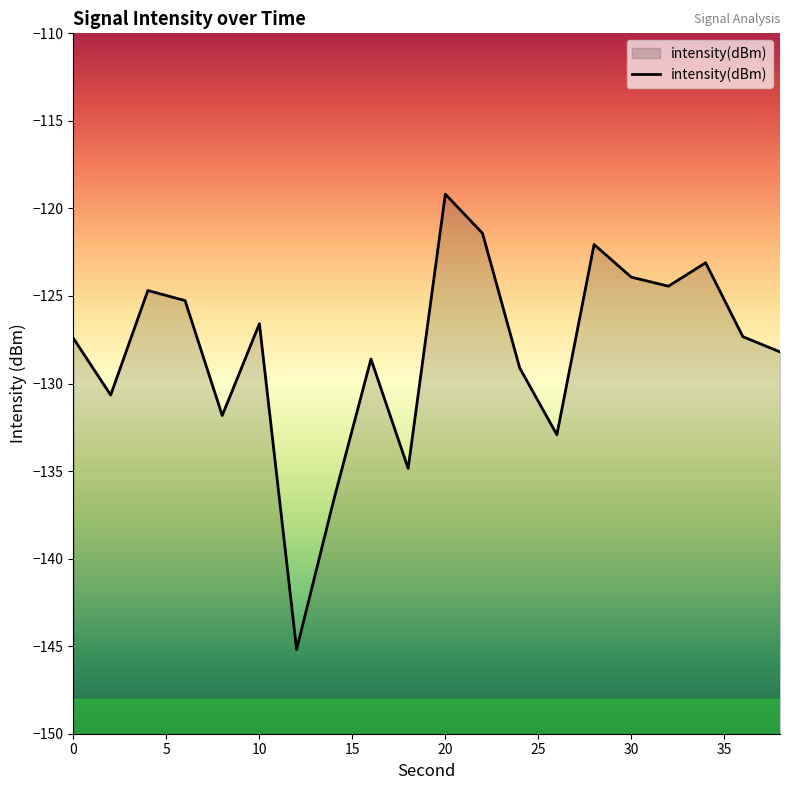

What is the difference between the values at 0 and 14?

9.2